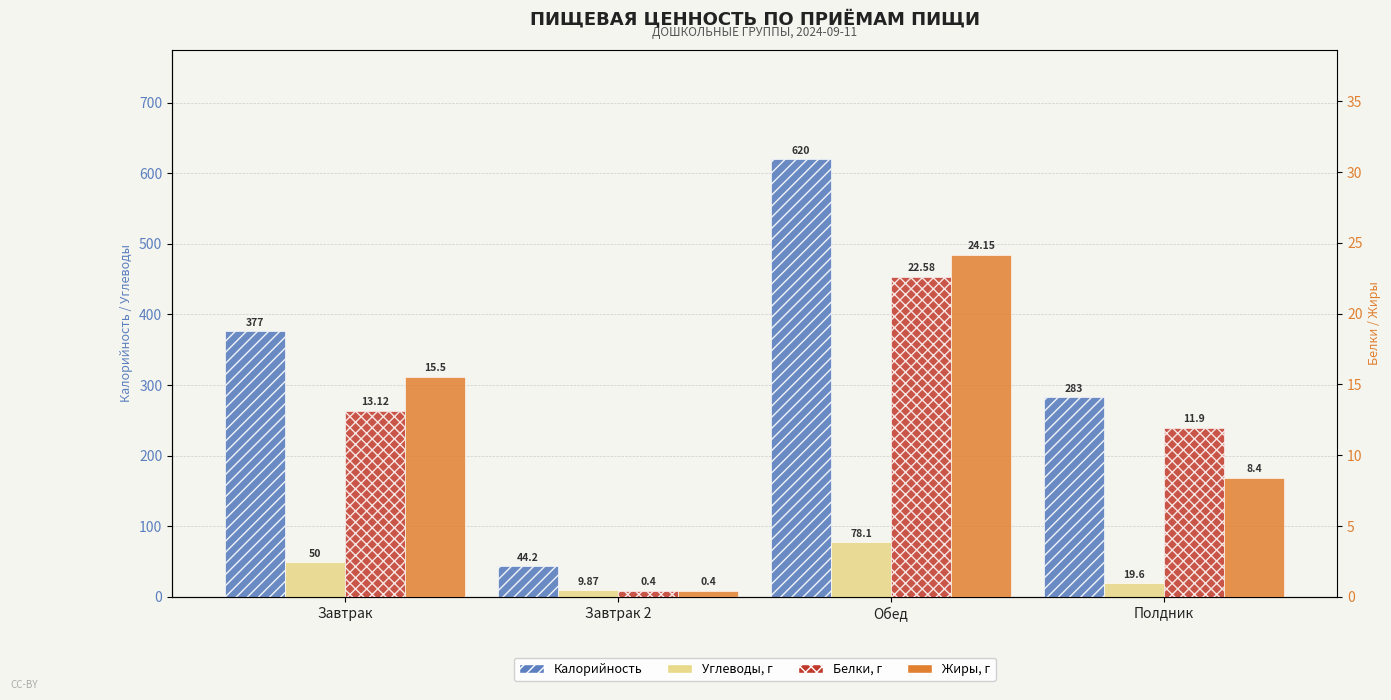

What is the total value across all series at Завтрак?

455.6